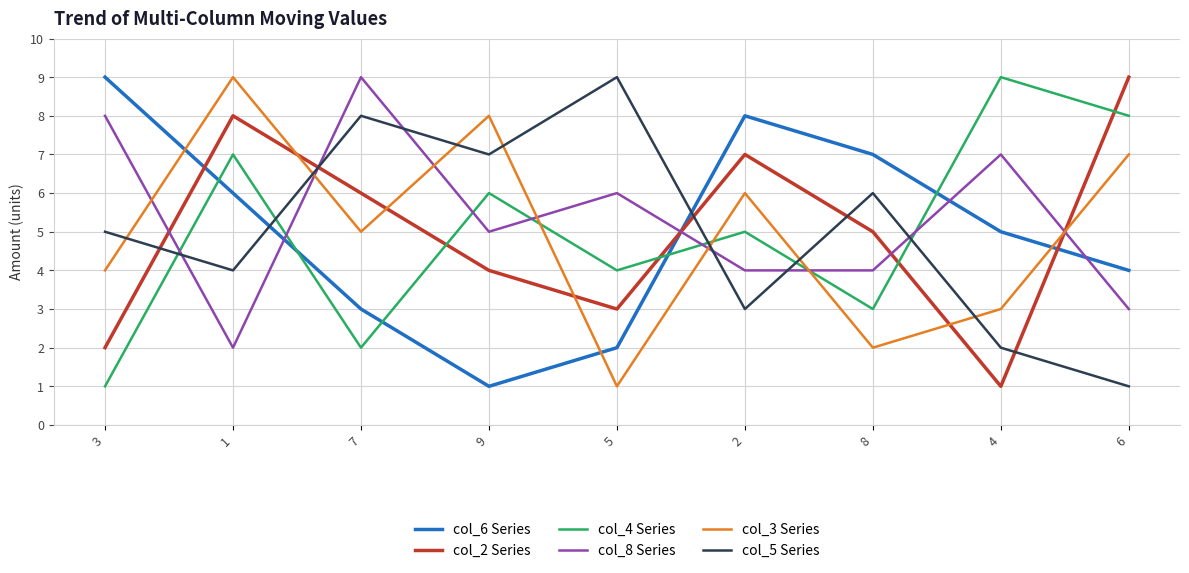

Reading right to left, transcribe all the data shown in this chart.

col_6 Series: 4	5	7	8	2	1	3	6	9
col_2 Series: 9	1	5	7	3	4	6	8	2
col_4 Series: 8	9	3	5	4	6	2	7	1
col_8 Series: 3	7	4	4	6	5	9	2	8
col_3 Series: 7	3	2	6	1	8	5	9	4
col_5 Series: 1	2	6	3	9	7	8	4	5